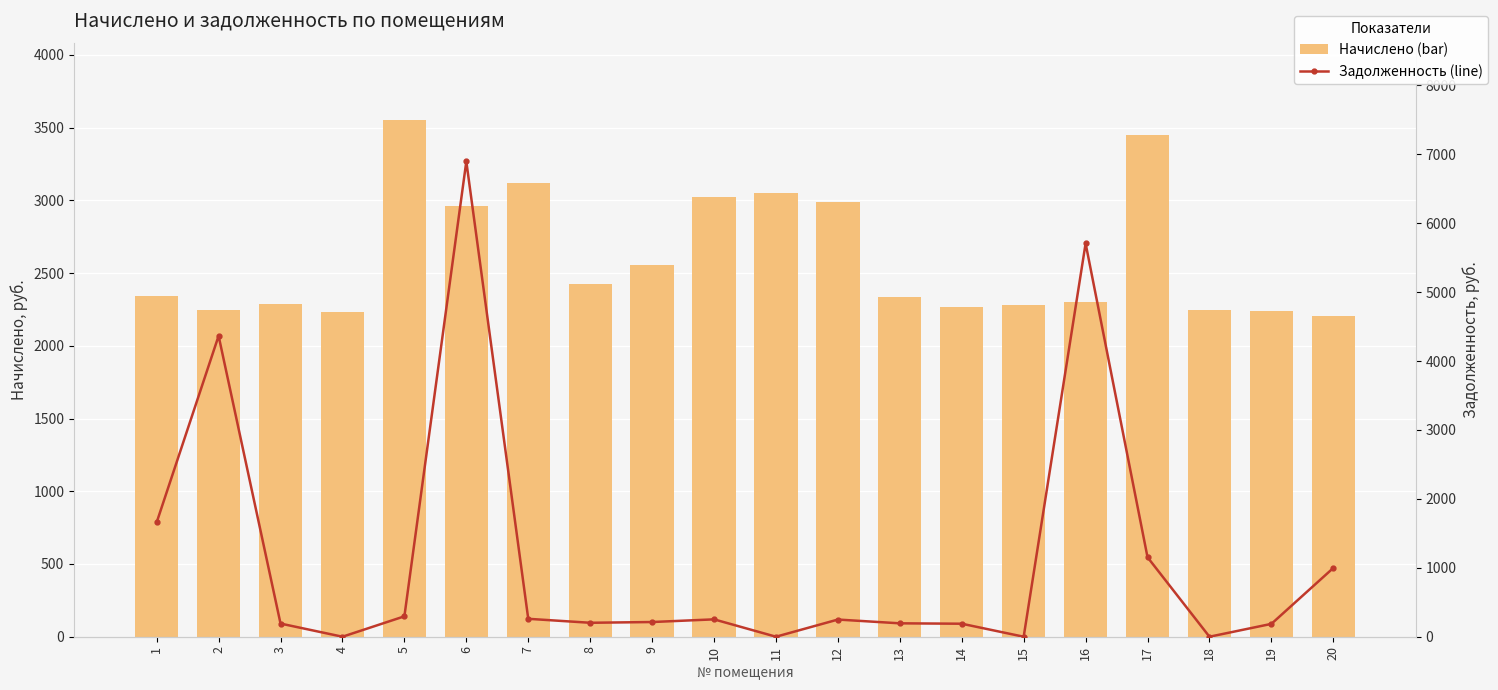

Rank the series by their maximum value, from highest to lowest.

Задолженность (line), Начислено (bar)